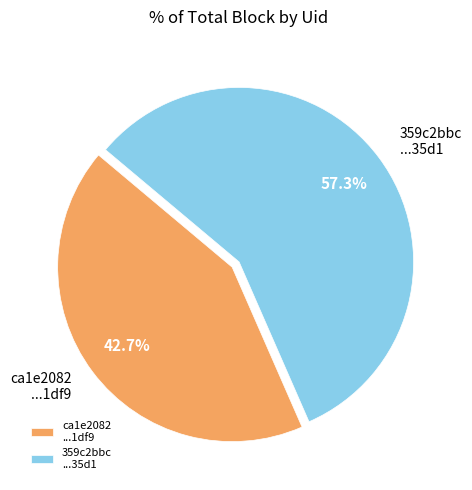

What percentage do 359c2bbc ...35d1 and ca1e2082 ...1df9 together represent?

100.0%